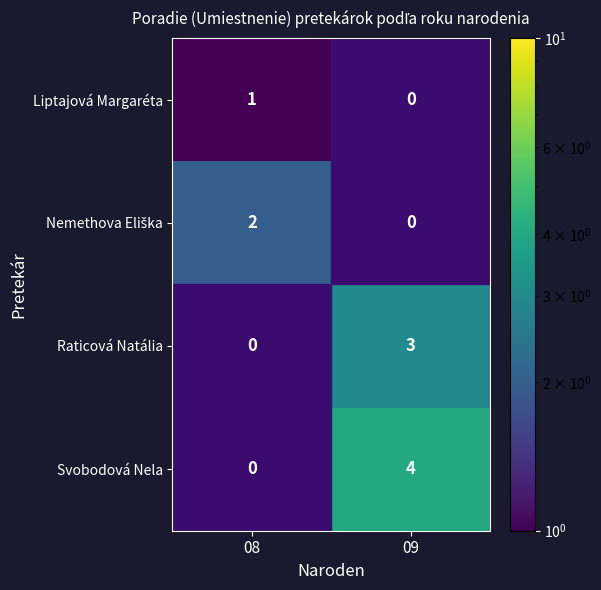

At which category does the chart reach its peak across all series?

09